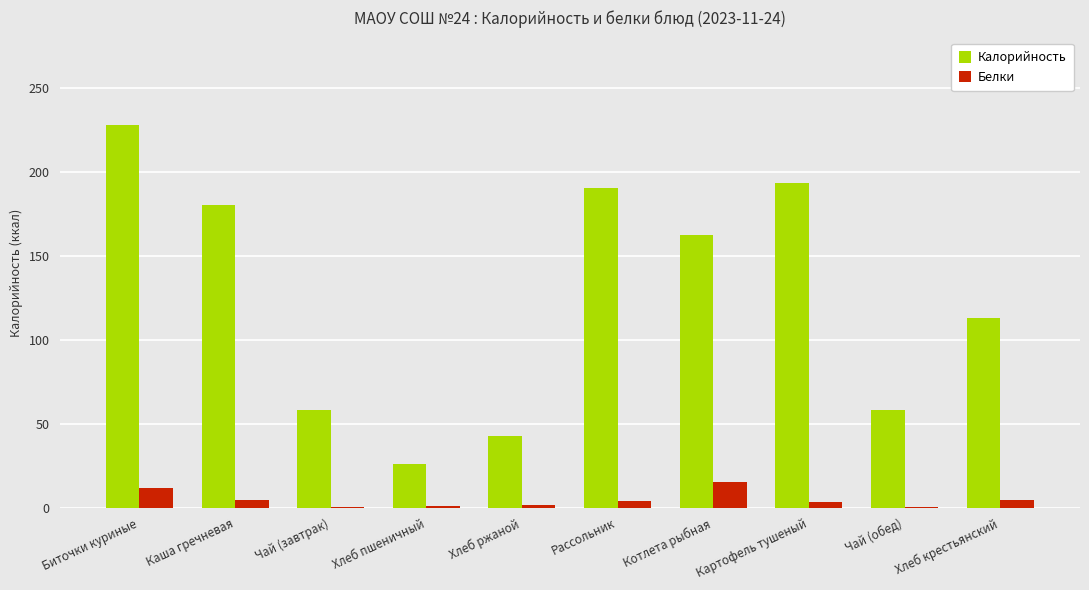

True or false: Белки has a value of 0.2 at Чай (завтрак).

True